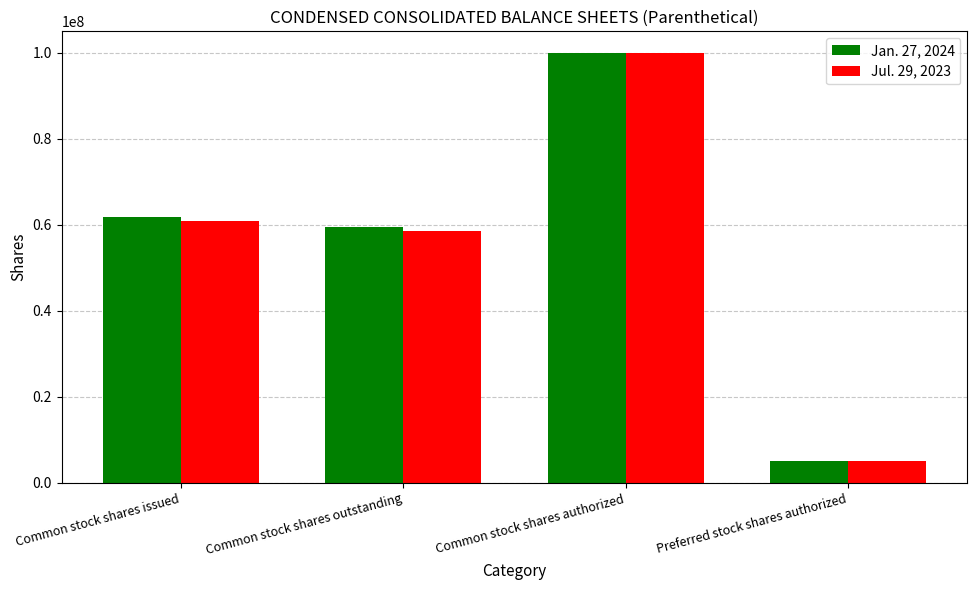

At how many categories does at least one series exceed 67914144?

1